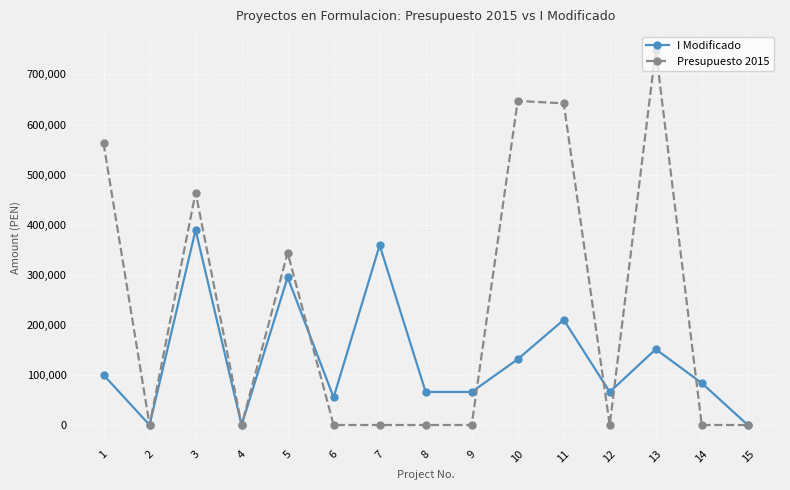

Which series has the largest total across all categories?

Presupuesto 2015